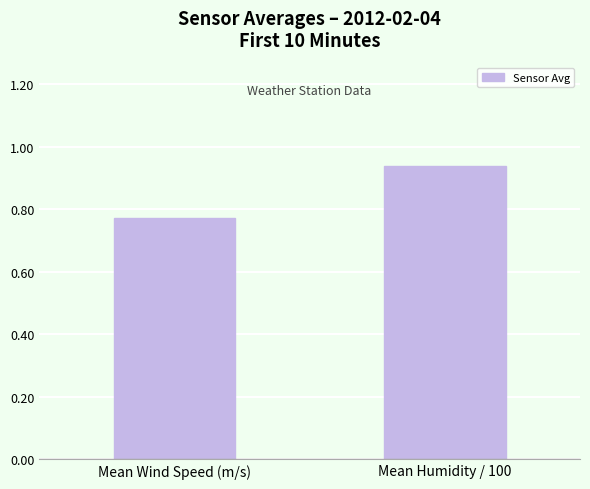

What is the sum of the values at Mean Humidity / 100 and Mean Wind Speed (m/s)?

1.7